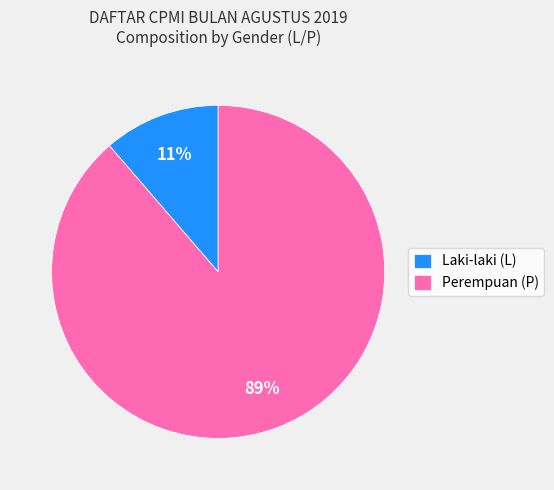

To the nearest percent, what is the average slice percentage?

50%